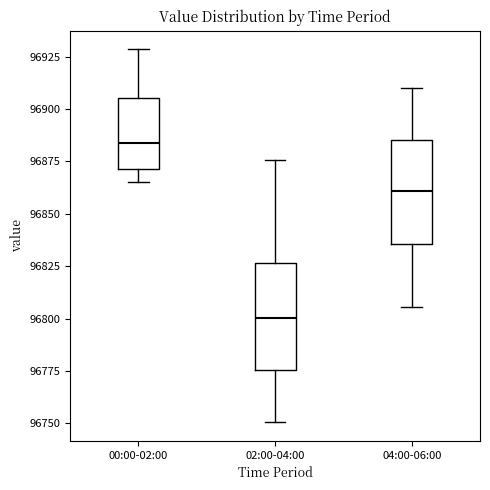

Reading left to right, transcribe this box plot: for each box, give where its median line is, the range the box spans, and where its two whiskers end, as read against the y-axis. The values are not printed on the chart, so give them approximately, as read against the axis.

00:00-02:00: median 96885, box 96870 to 96905, whiskers 96865 to 96930
02:00-04:00: median 96800, box 96775 to 96825, whiskers 96750 to 96875
04:00-06:00: median 96860, box 96835 to 96885, whiskers 96805 to 96910